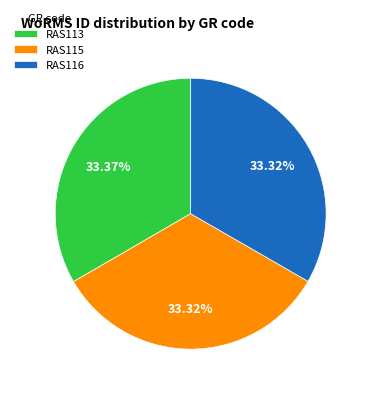

Is RAS116 the majority of the pie?

No